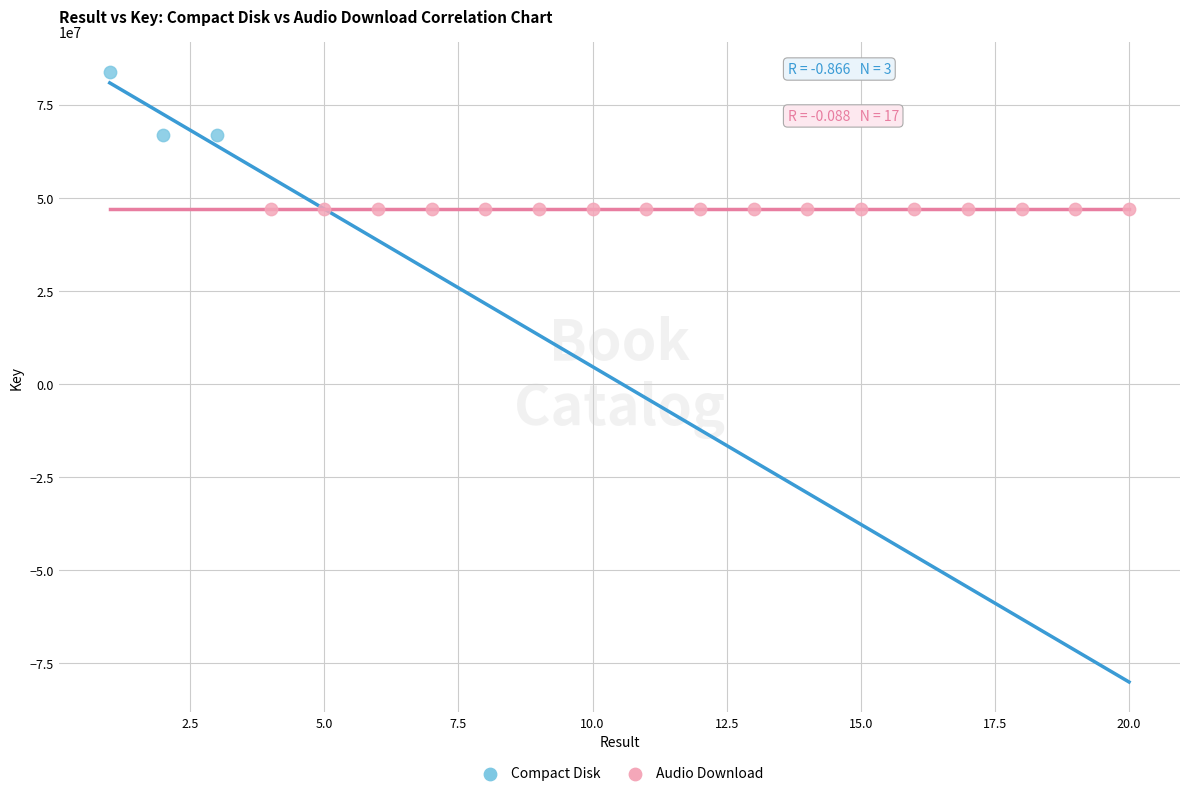

What are all the series names shown in the legend?

Compact Disk, Audio Download